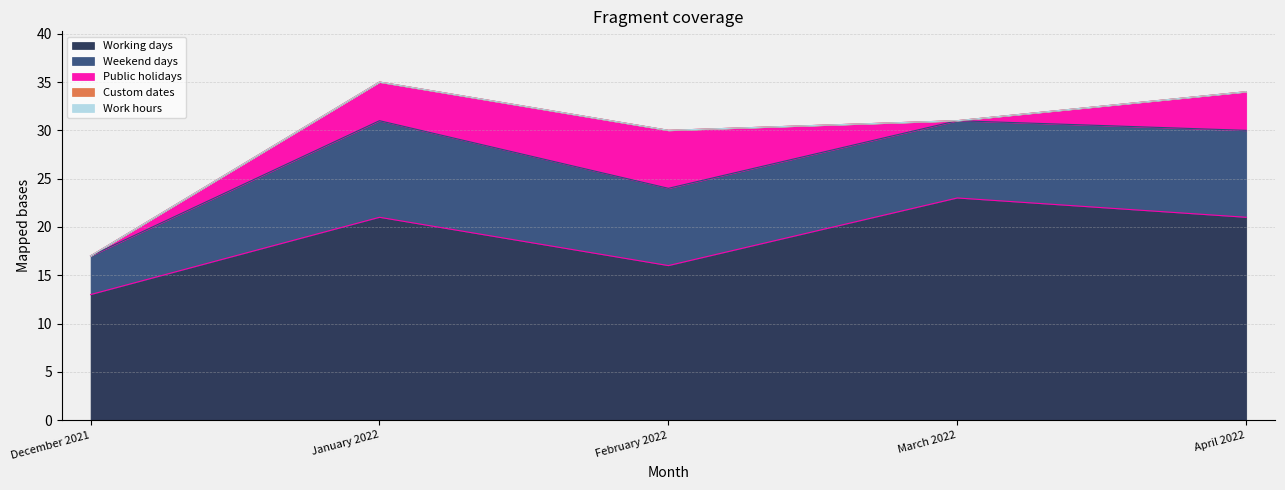

The Weekend days series shows 7 at December 2021. True or false?

False